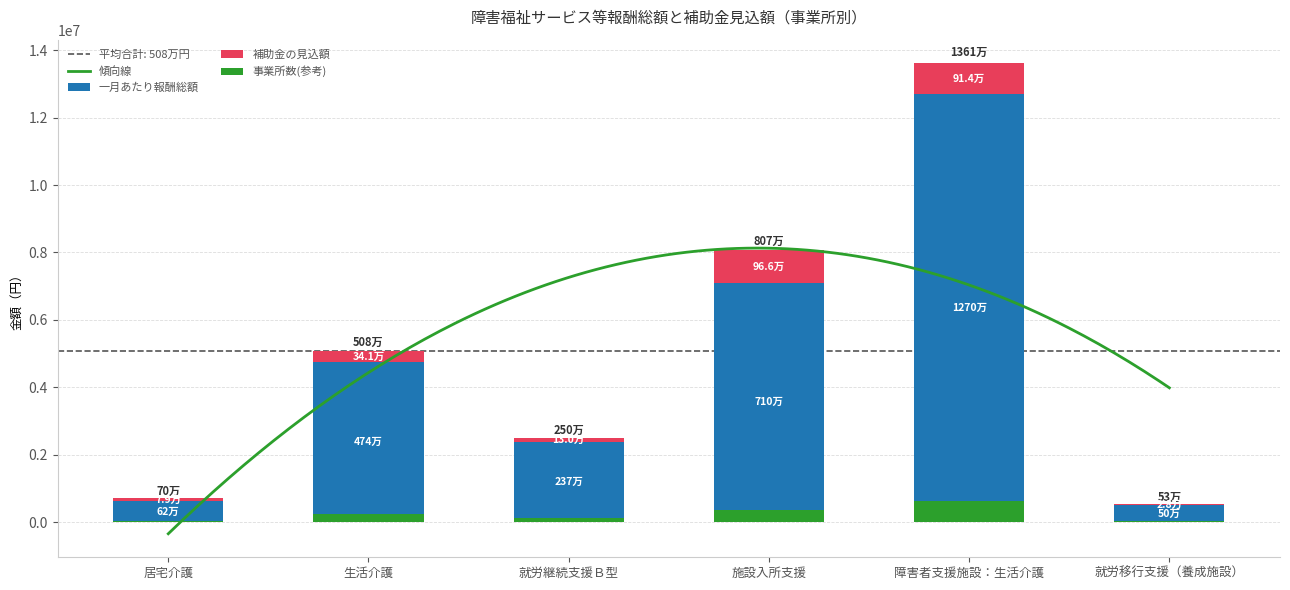

Which series has the largest total across all categories?

一月あたり障害福祉サービス等報酬総額